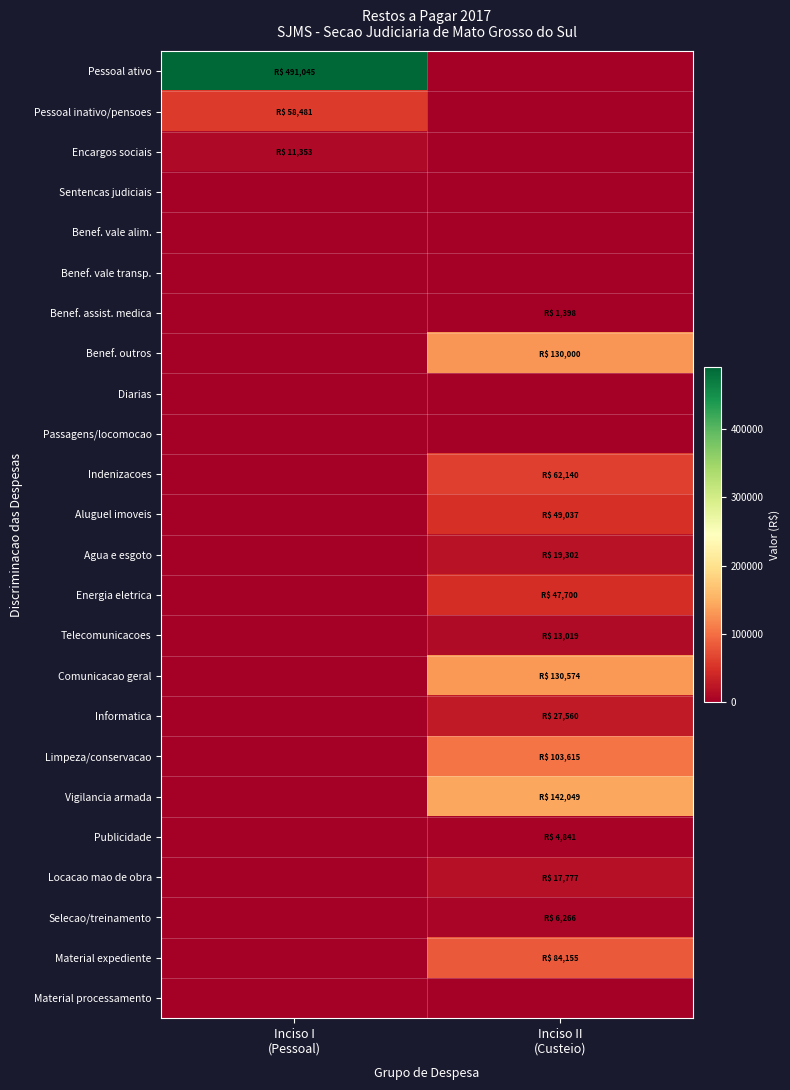

Reading left to right, extract all data points from this chart.

Pessoal ativo: Inciso I
(Pessoal)=491044.9	Inciso II
(Custeio)=0.0
Pessoal inativo/pensoes: Inciso I
(Pessoal)=58480.6	Inciso II
(Custeio)=0.0
Encargos sociais: Inciso I
(Pessoal)=11353.1	Inciso II
(Custeio)=0.0
Sentencas judiciais: Inciso I
(Pessoal)=0.0	Inciso II
(Custeio)=0.0
Benef. vale alim.: Inciso I
(Pessoal)=0.0	Inciso II
(Custeio)=0.0
Benef. vale transp.: Inciso I
(Pessoal)=0.0	Inciso II
(Custeio)=0.0
Benef. assist. medica: Inciso I
(Pessoal)=0.0	Inciso II
(Custeio)=1398.0
Benef. outros: Inciso I
(Pessoal)=0.0	Inciso II
(Custeio)=130000.5
Diarias: Inciso I
(Pessoal)=0.0	Inciso II
(Custeio)=0.0
Passagens/locomocao: Inciso I
(Pessoal)=0.0	Inciso II
(Custeio)=0.0
Indenizacoes: Inciso I
(Pessoal)=0.0	Inciso II
(Custeio)=62140.0
Aluguel imoveis: Inciso I
(Pessoal)=0.0	Inciso II
(Custeio)=49036.6
Agua e esgoto: Inciso I
(Pessoal)=0.0	Inciso II
(Custeio)=19302.2
Energia eletrica: Inciso I
(Pessoal)=0.0	Inciso II
(Custeio)=47700.0
Telecomunicacoes: Inciso I
(Pessoal)=0.0	Inciso II
(Custeio)=13019.3
Comunicacao geral: Inciso I
(Pessoal)=0.0	Inciso II
(Custeio)=130573.8
Informatica: Inciso I
(Pessoal)=0.0	Inciso II
(Custeio)=27559.7
Limpeza/conservacao: Inciso I
(Pessoal)=0.0	Inciso II
(Custeio)=103615.2
Vigilancia armada: Inciso I
(Pessoal)=0.0	Inciso II
(Custeio)=142049.3
Publicidade: Inciso I
(Pessoal)=0.0	Inciso II
(Custeio)=4841.2
Locacao mao de obra: Inciso I
(Pessoal)=0.0	Inciso II
(Custeio)=17777.2
Selecao/treinamento: Inciso I
(Pessoal)=0.0	Inciso II
(Custeio)=6266.0
Material expediente: Inciso I
(Pessoal)=0.0	Inciso II
(Custeio)=84154.7
Material processamento: Inciso I
(Pessoal)=0.0	Inciso II
(Custeio)=0.0